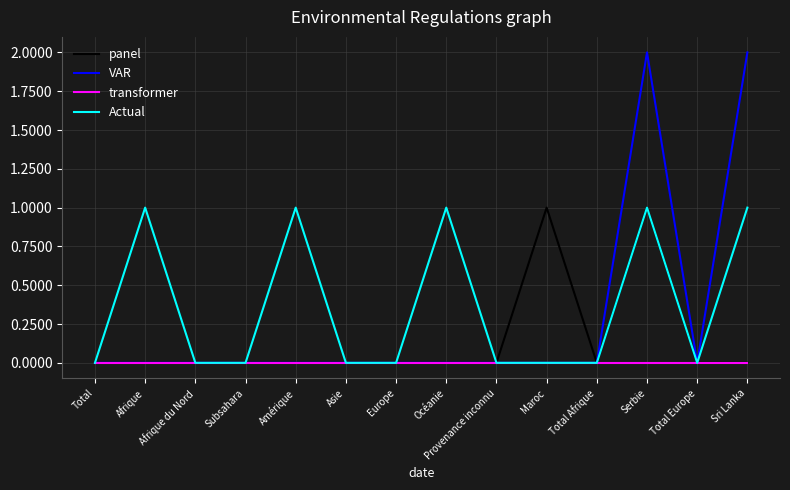

The value of transformer at Maroc is 0. True or false?

True